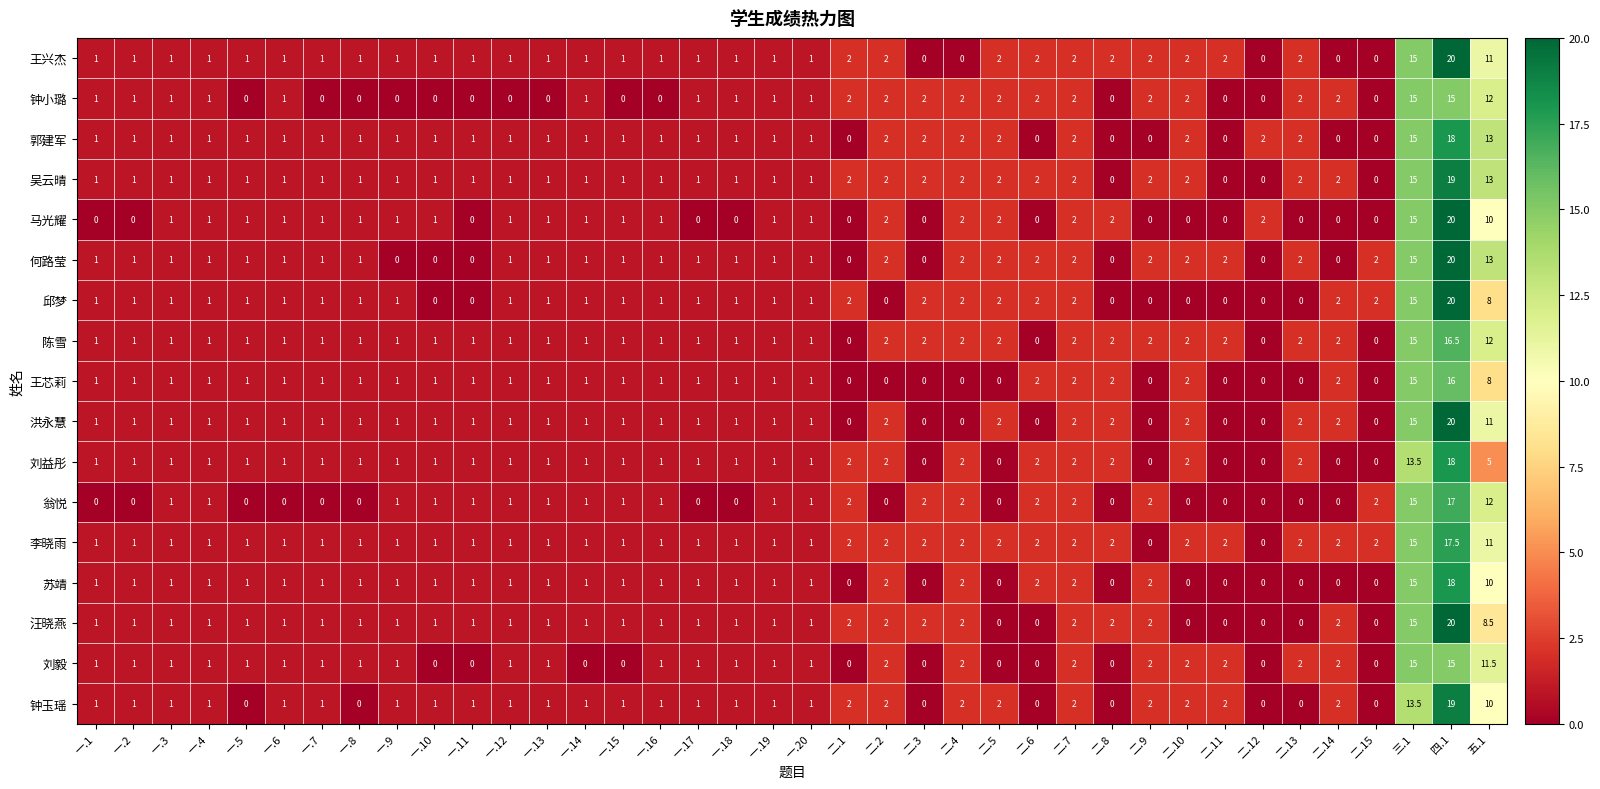

What is the maximum value shown in the chart?

20.0